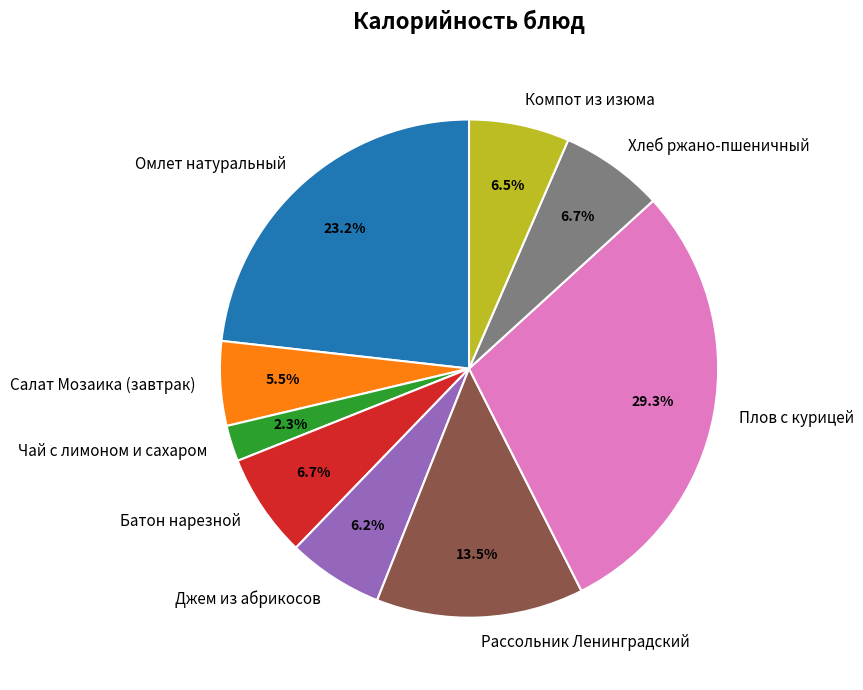

To the nearest percent, what is the difference between the largest and smallest slice percentages?

27%